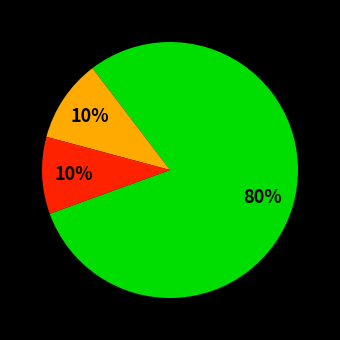

To the nearest percent, what is the average slice percentage?

33%